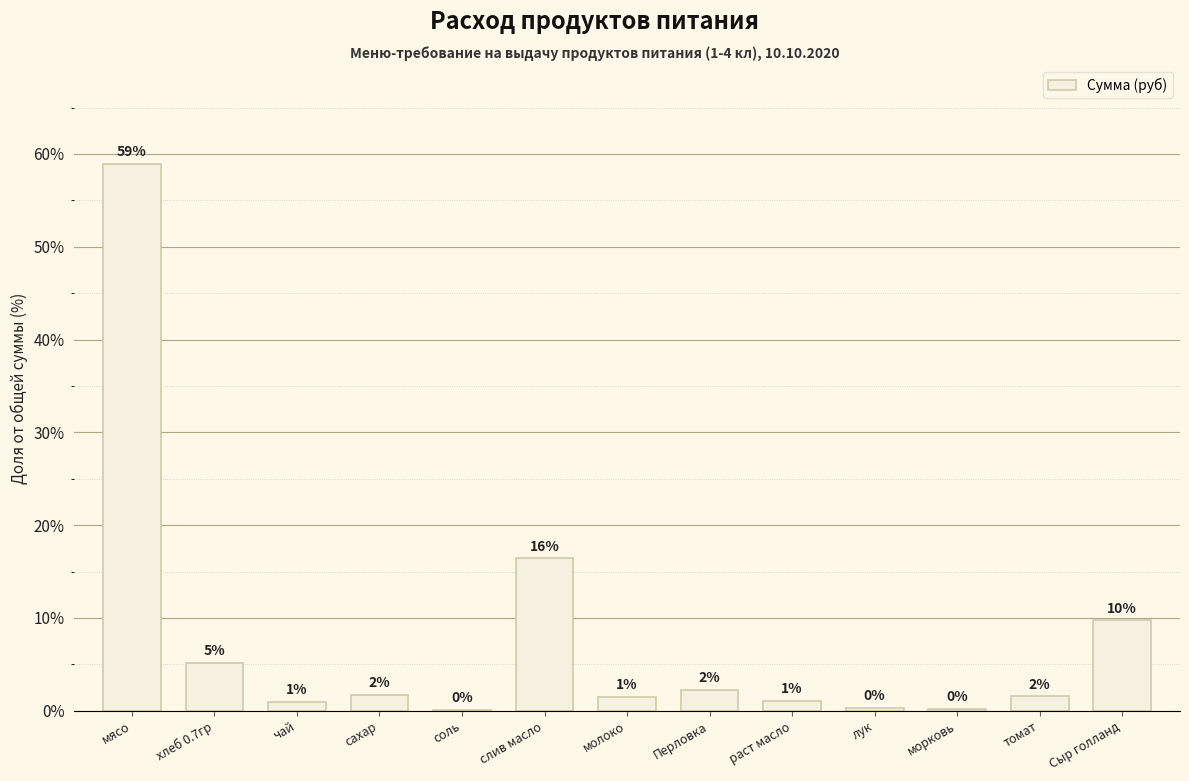

What is the label of the 6th bar from the right?

Перловка